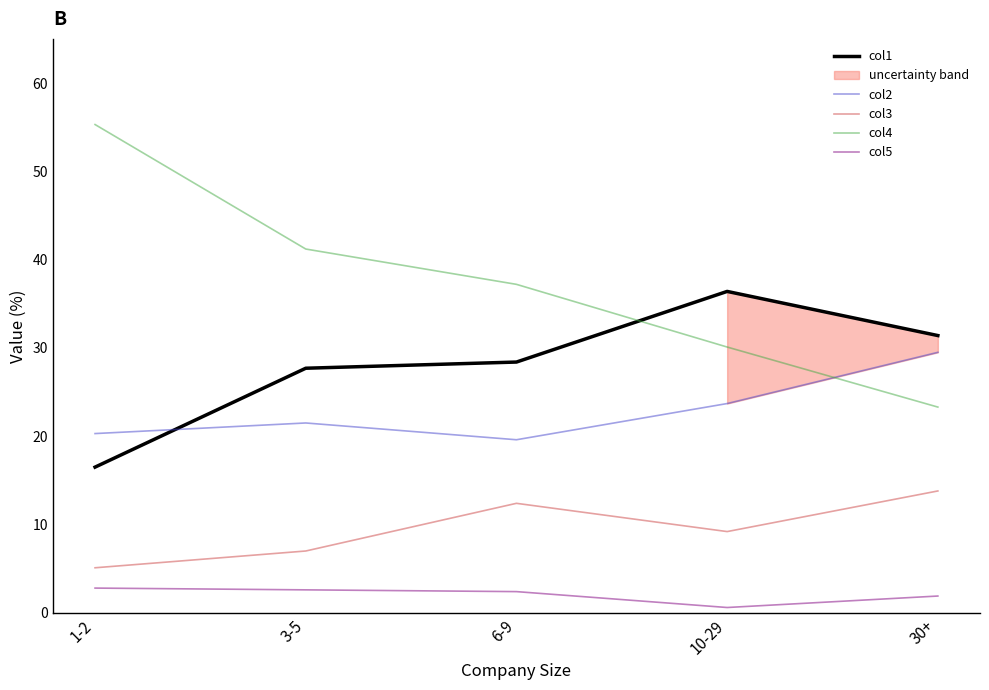

What is the smallest value displayed?

0.6